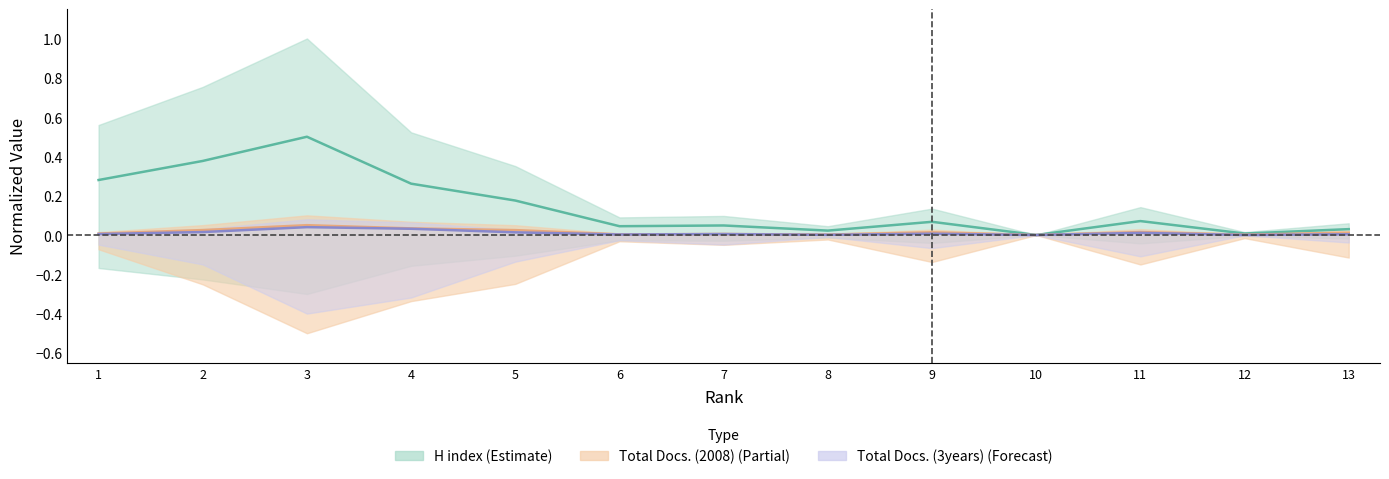

Between 6 and 13, which series saw the biggest shift?

H index